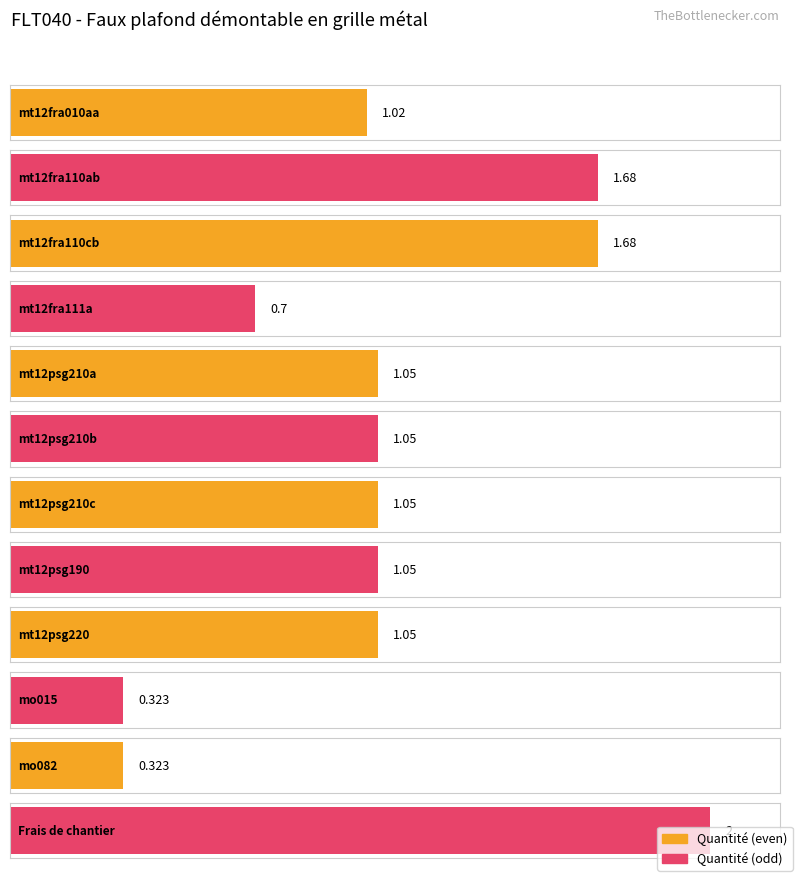

At which category does the chart reach its minimum across all series?

mo015